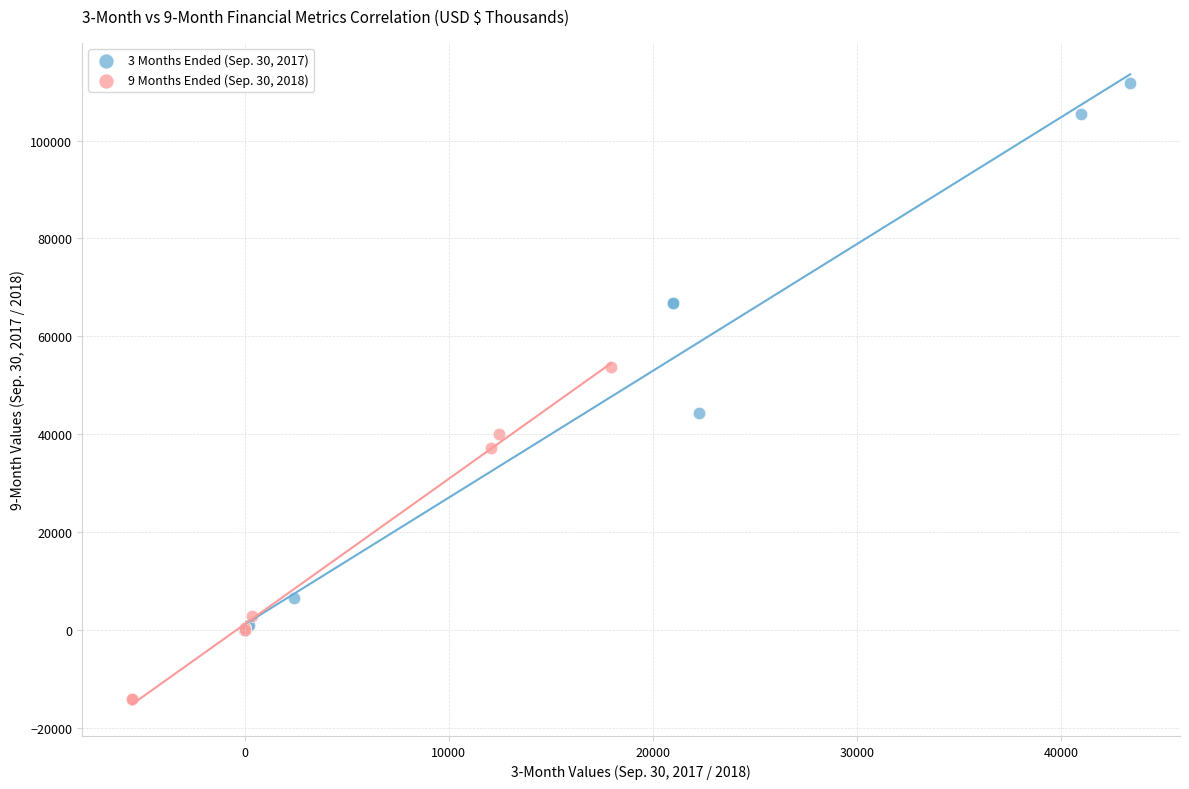

Which series has the widest spread of Y values?

3 Months Ended (Sep. 30, 2017)